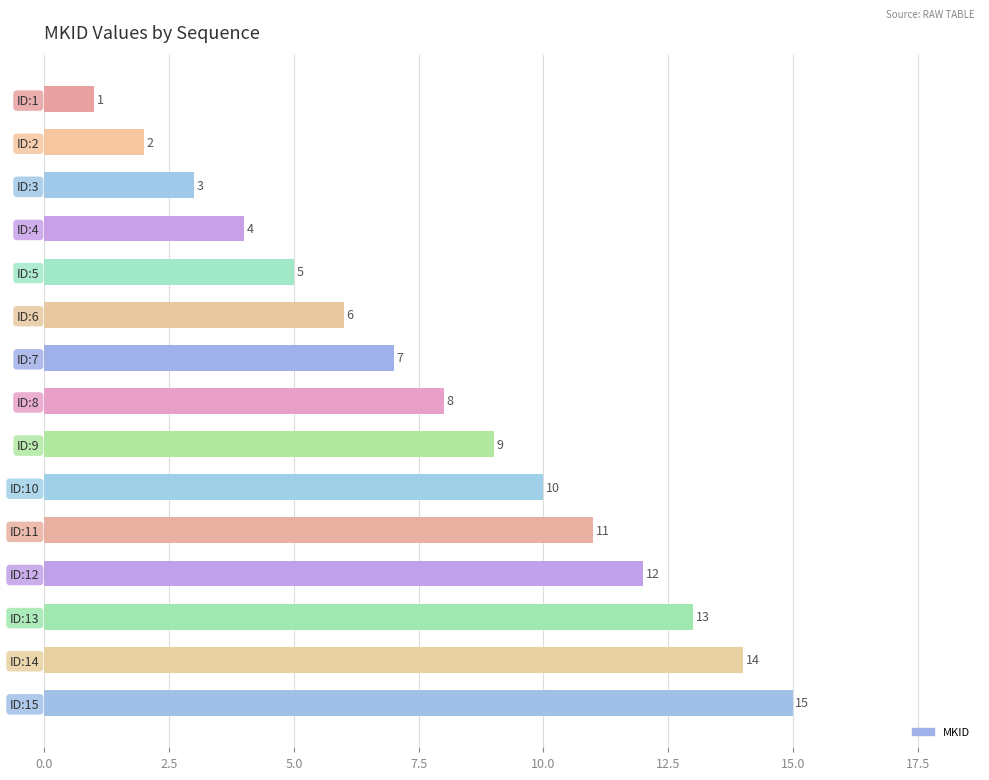

Is it true that the value at ID:4 is 4?

True